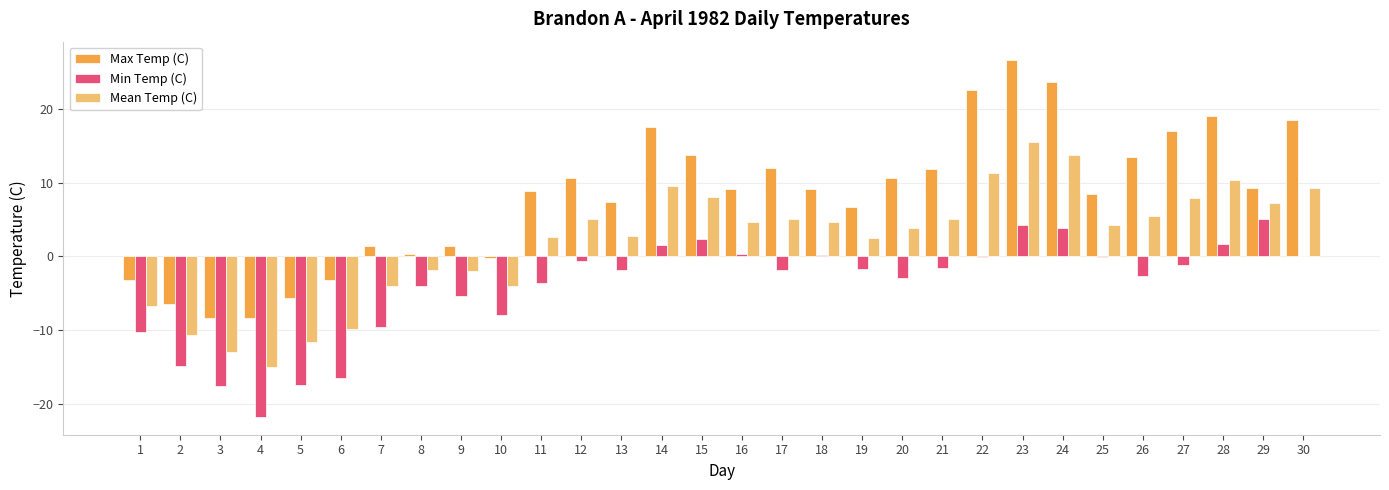

How many data points does each series have?

30